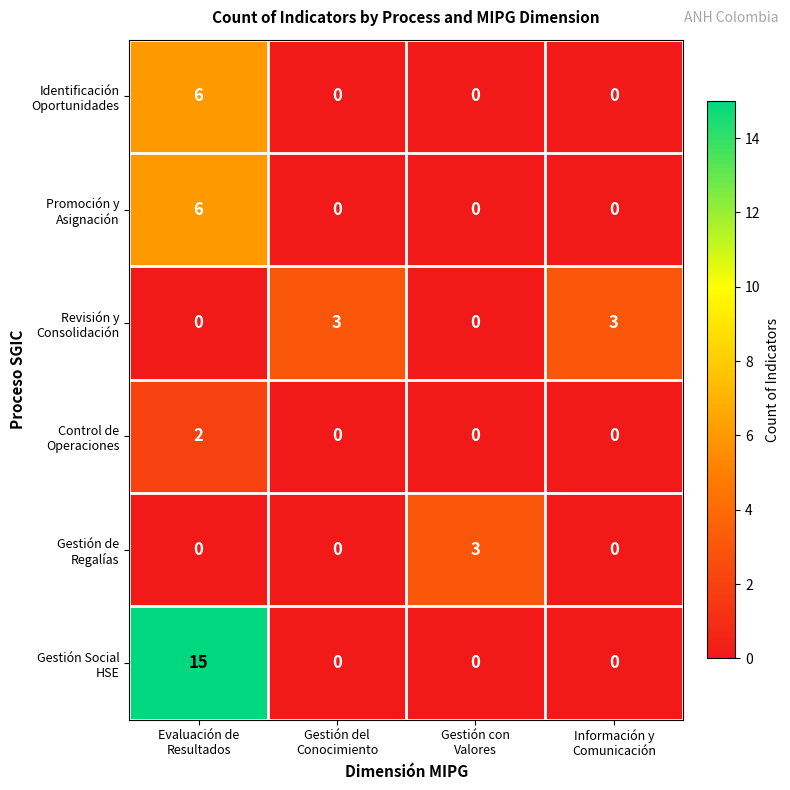

What is the greatest value displayed?

15